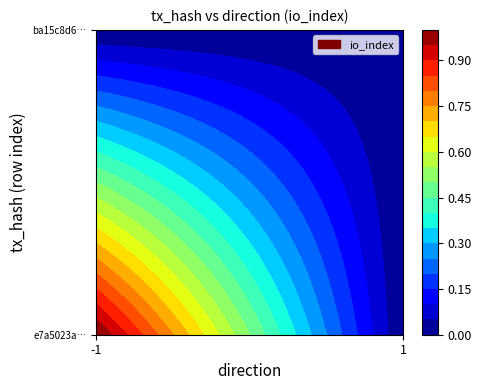

At which category is the sum across all series the highest?

-1